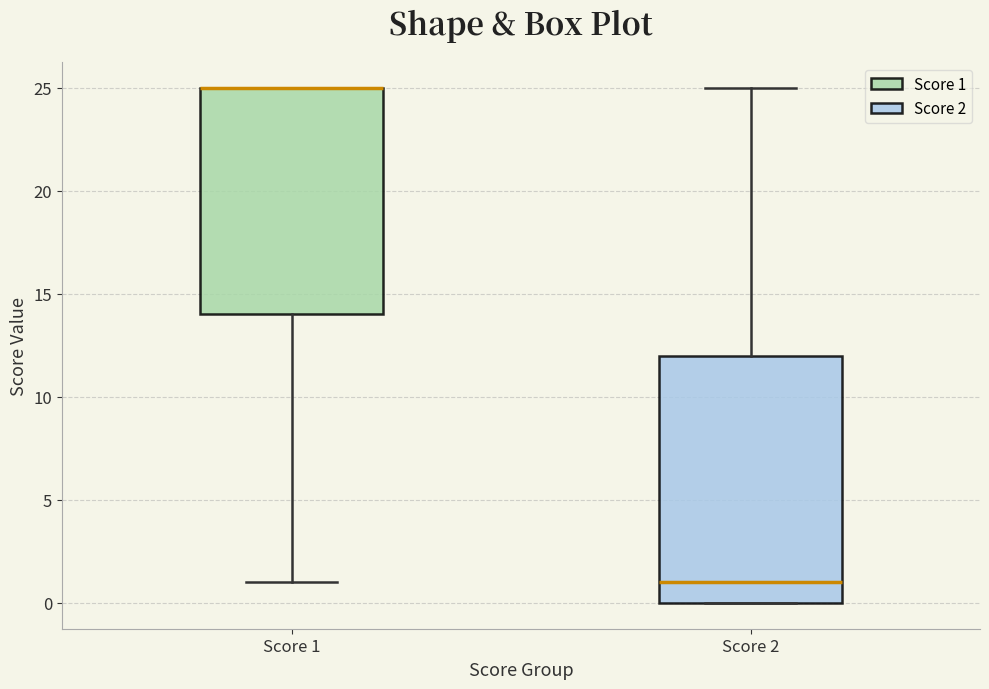

Reading left to right, transcribe this box plot: for each box, give where its median line is, the range the box spans, and where its two whiskers end, as read against the y-axis. The values are not printed on the chart, so give them approximately, as read against the axis.

Score 1: median 25 (drawn on the box's upper edge), box 14 to 25, whiskers 1 to 25
Score 2: median 1, box 0 to 12, whiskers 0 to 25